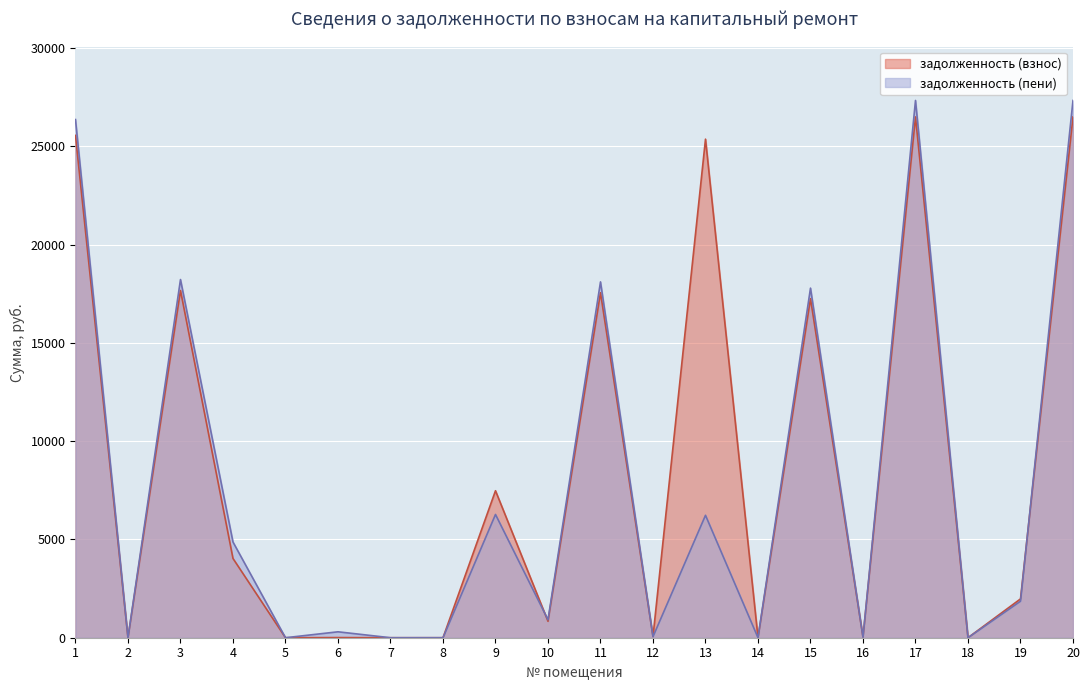

In задолженность (пени), how many points are lower than both neighbors (excluding endpoints)?

8